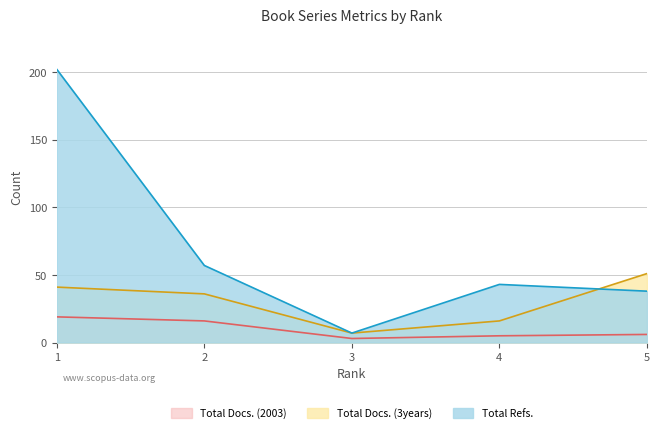

What is the difference between the Total Docs. (3years) values at 5 and 4?

35